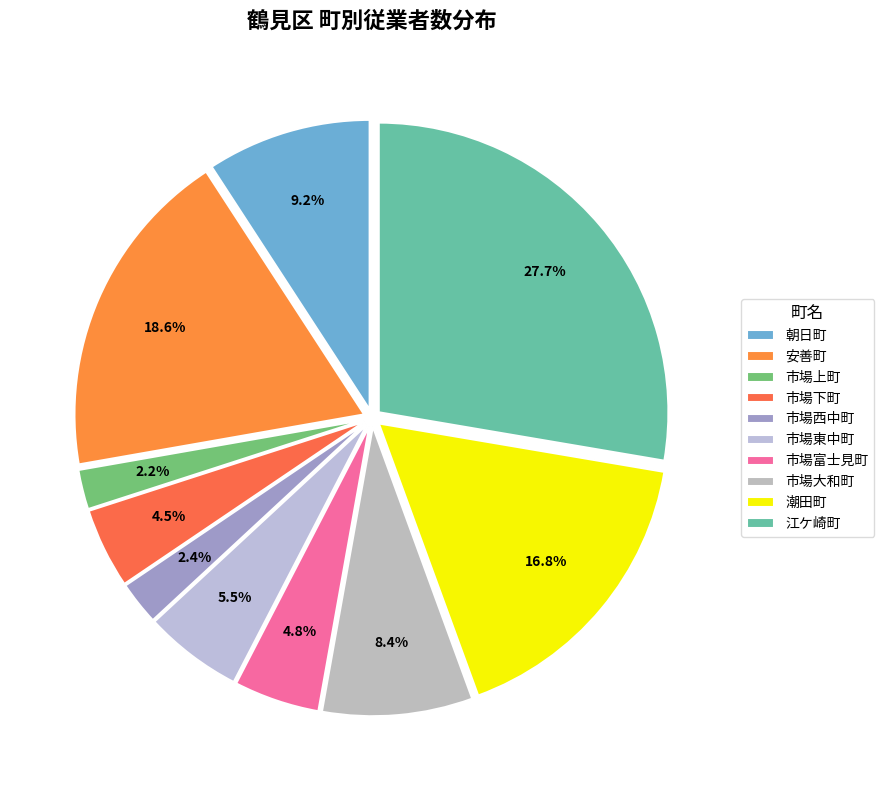

To the nearest percent, what is the combined percentage of 市場上町 and 市場東中町?

8%